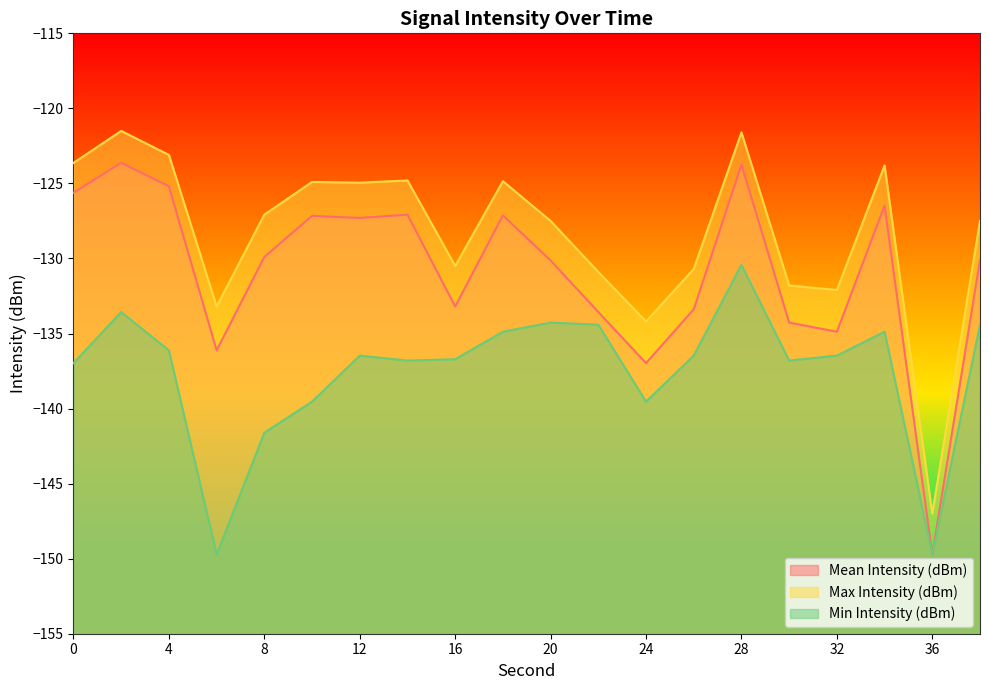

What is the sum of all Min Intensity (dBm) values?

-2749.8